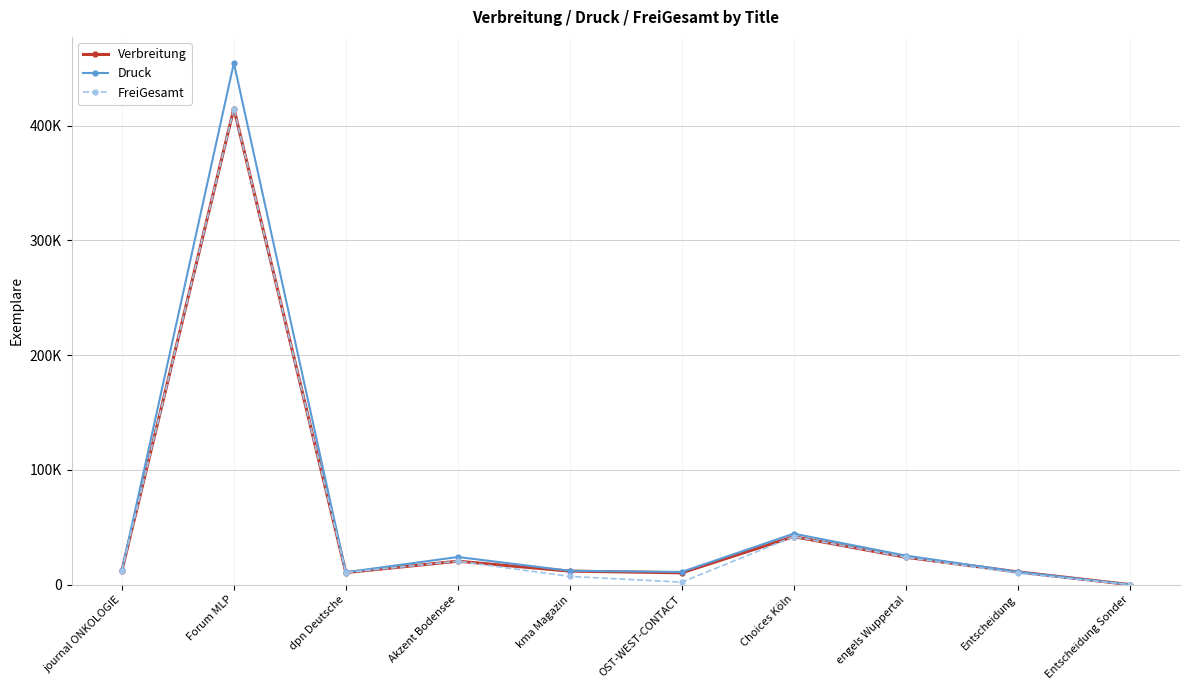

Which series has the largest range (max minus min)?

Druck